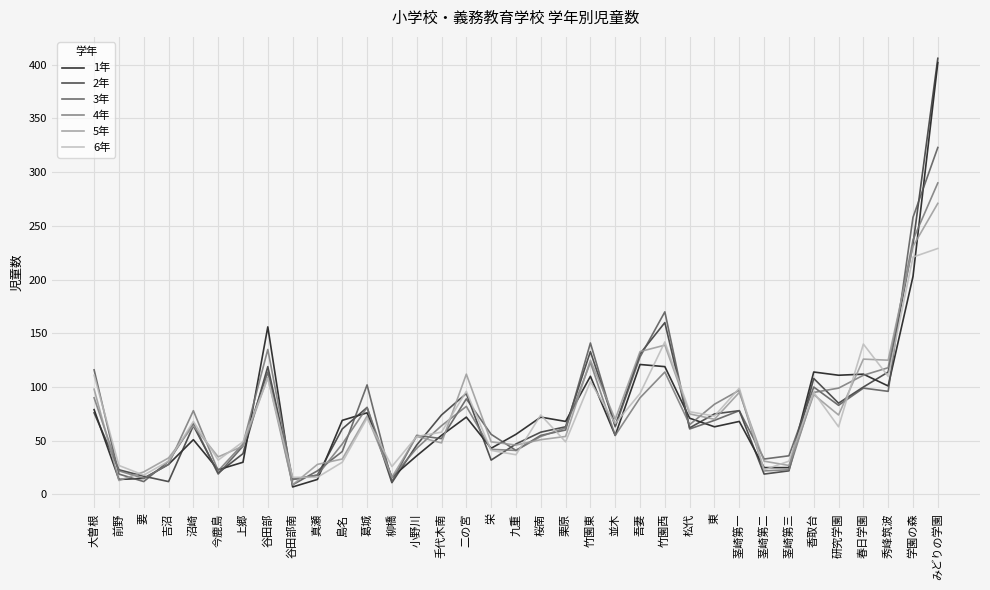

What is the difference between the highest and lowest values at 香取台?

21